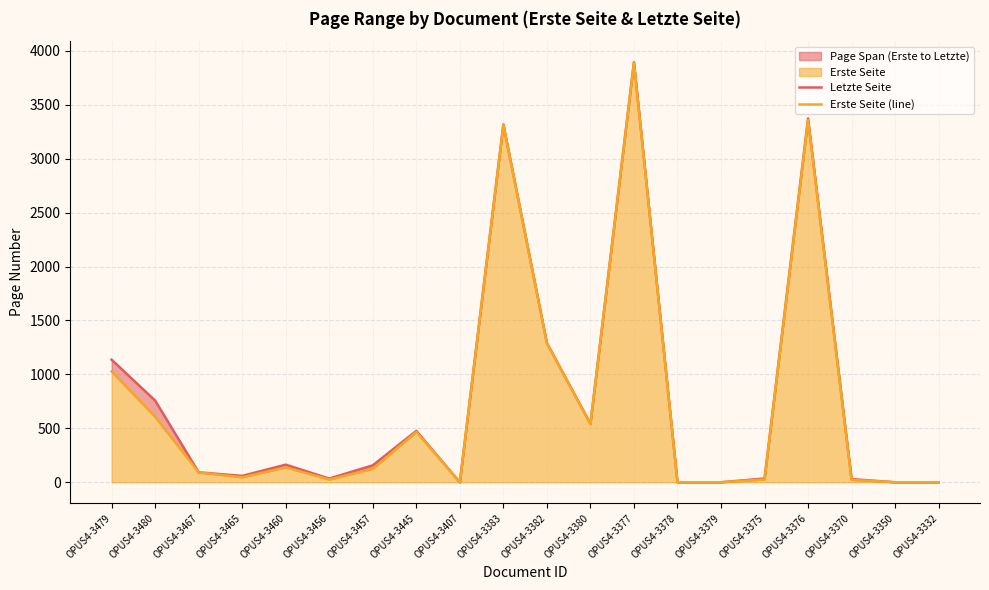

Is the value of Erste Seite (line) at OPUS4-3377 greater than the value of Letzte Seite at OPUS4-3378?

Yes